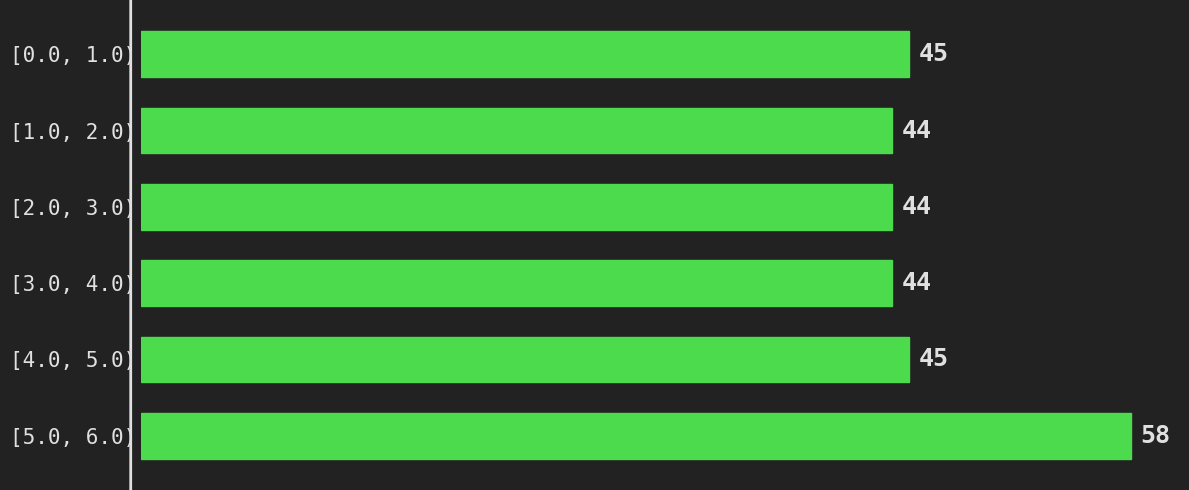

Reading top to bottom, list all the values displayed in this chart.

[0.0, 1.0)=45	[1.0, 2.0)=44	[2.0, 3.0)=44	[3.0, 4.0)=44	[4.0, 5.0)=45	[5.0, 6.0)=58